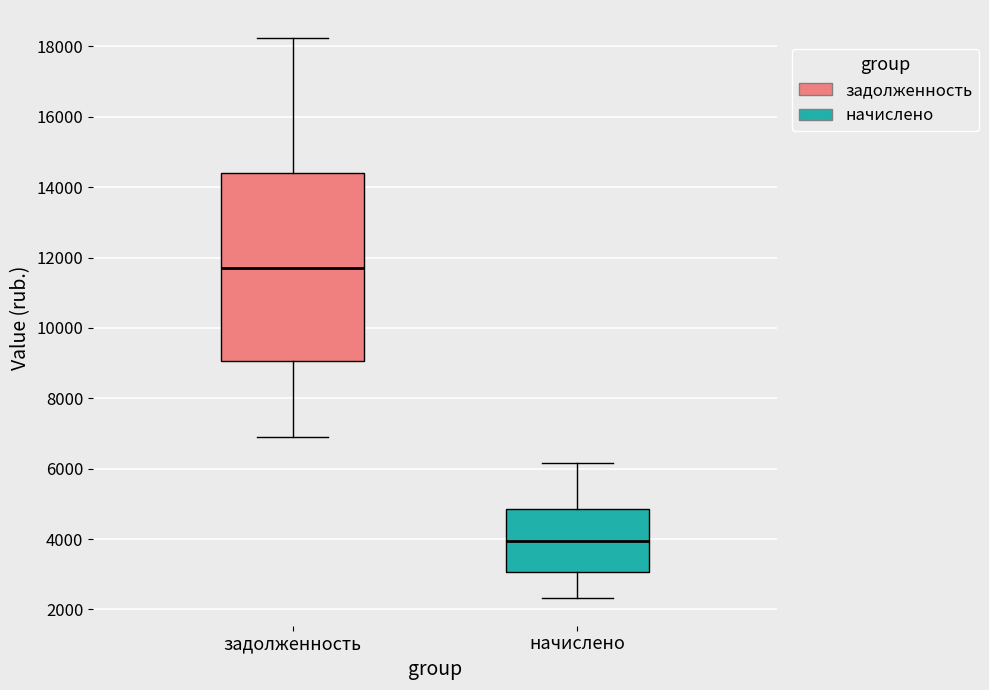

Comparing the boxes themselves (not the whiskers), which one is the tallest?

задолженность